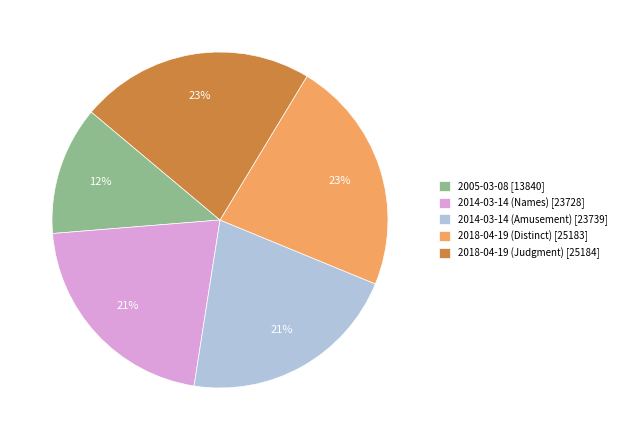

To the nearest percent, what percentage of the pie is 2014-03-14 (Names)?

21%